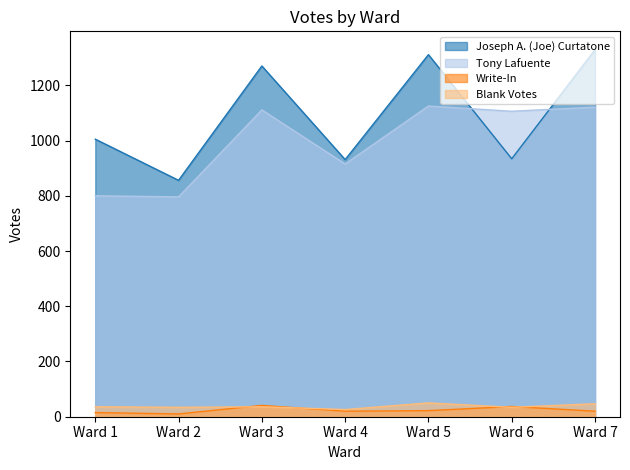

At Ward 6, list the series in order from largest to smallest.

Tony Lafuente, Joseph A. (Joe) Curtatone, Write-In, Blank Votes